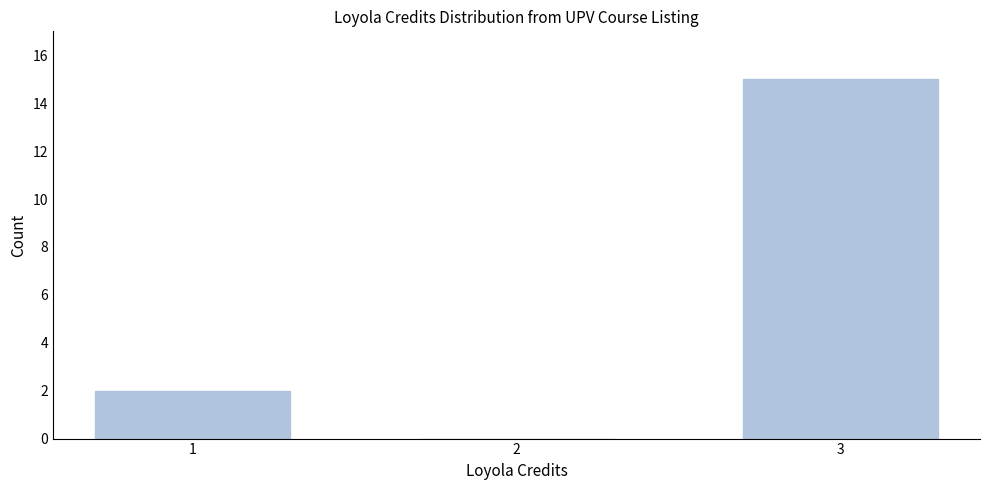

Reading left to right, extract all data points from this chart.

1=2	2=0	3=15